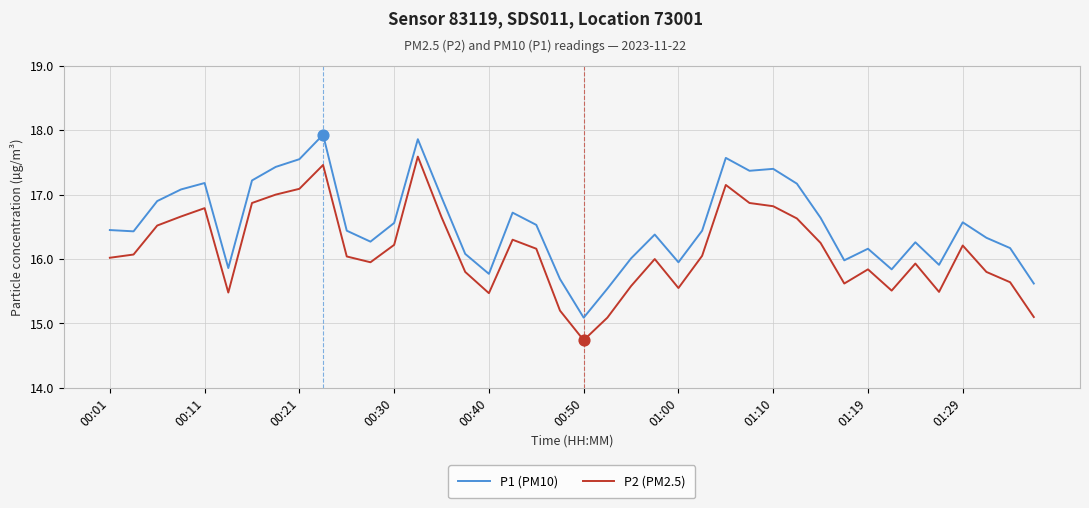

Rank the series by their maximum value, from highest to lowest.

P1 (PM10), P2 (PM2.5)